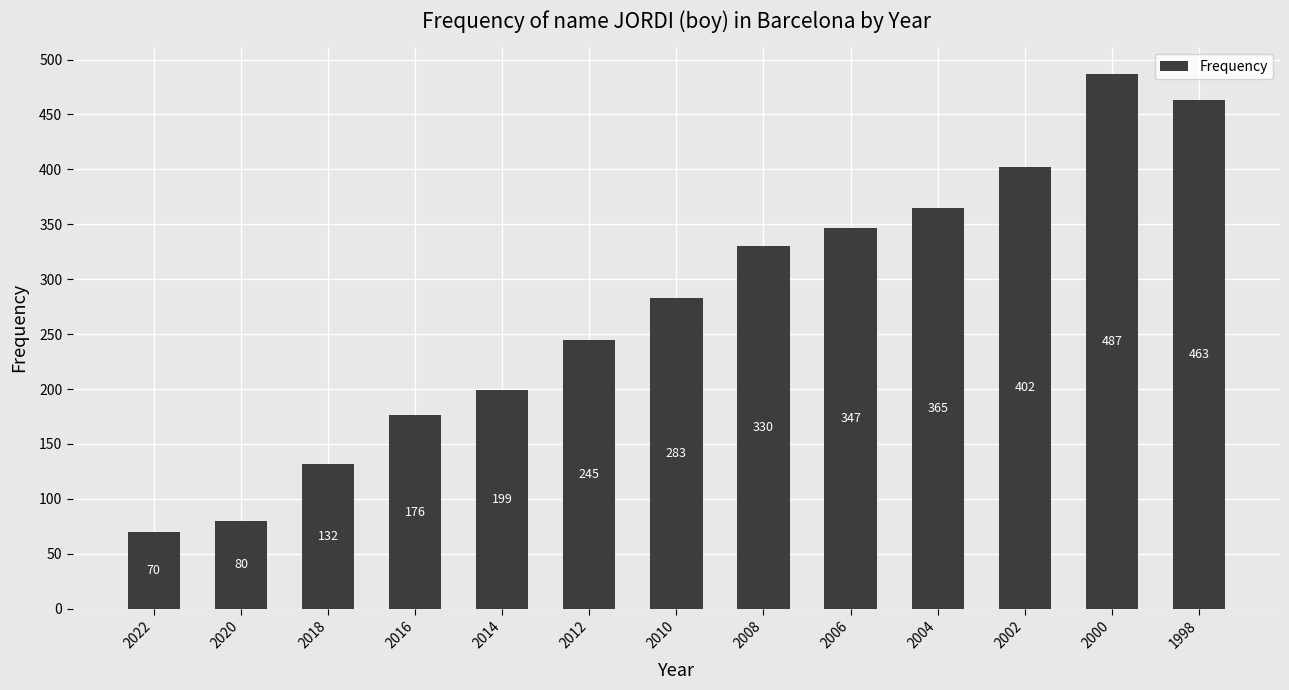

What is the minimum value shown in the chart?

70